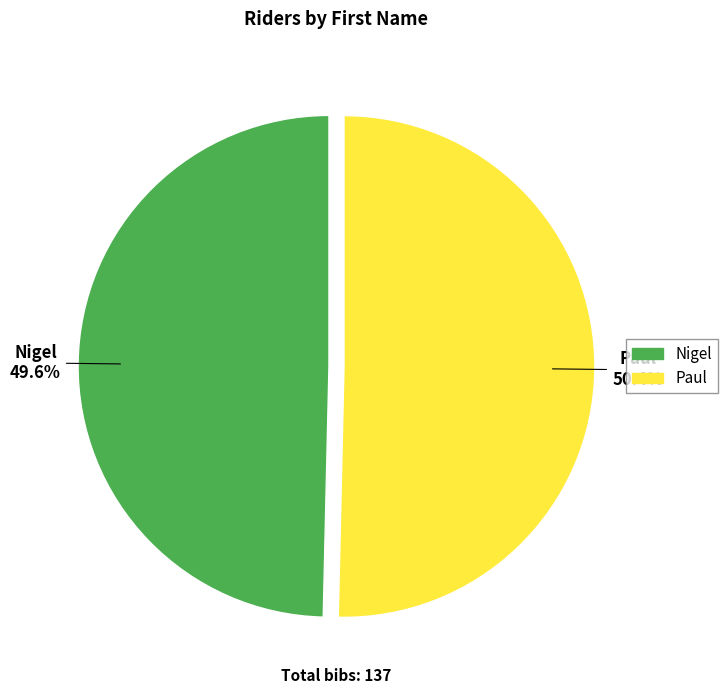

What is the ratio of the value at Paul to the value at Nigel?

1.0